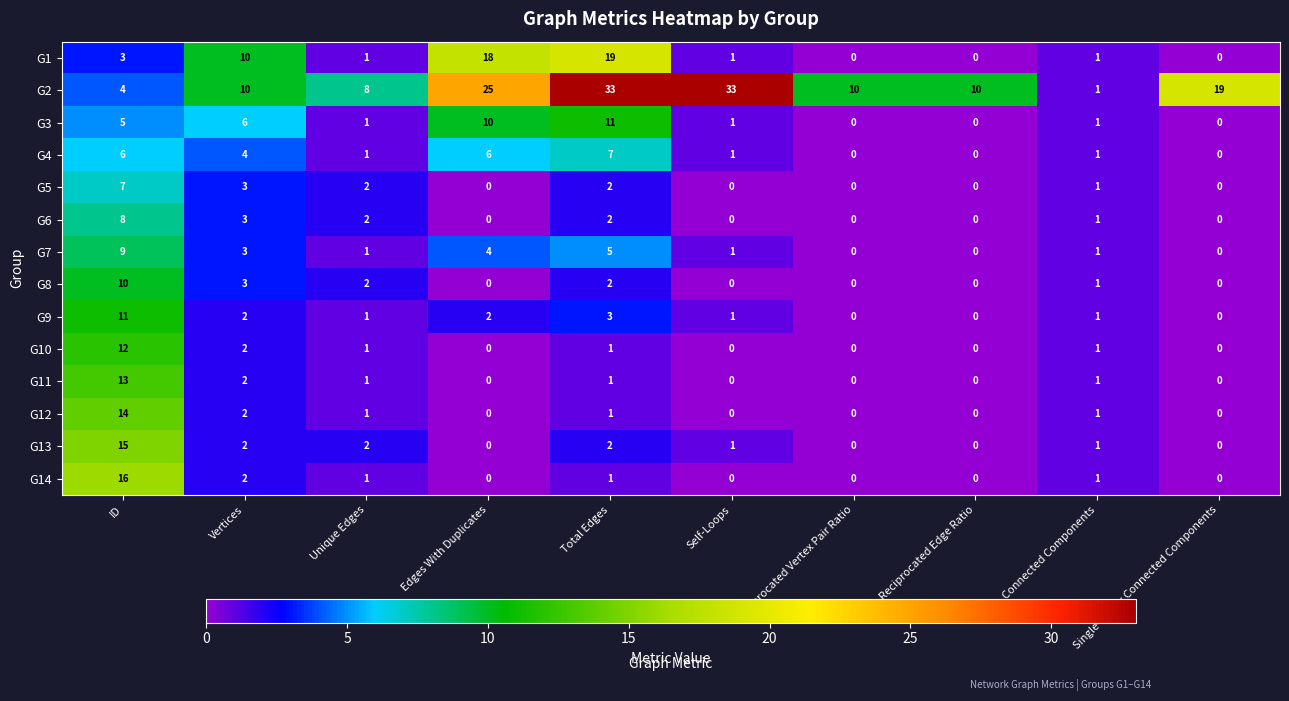

At which label does G8 reach its peak?

ID